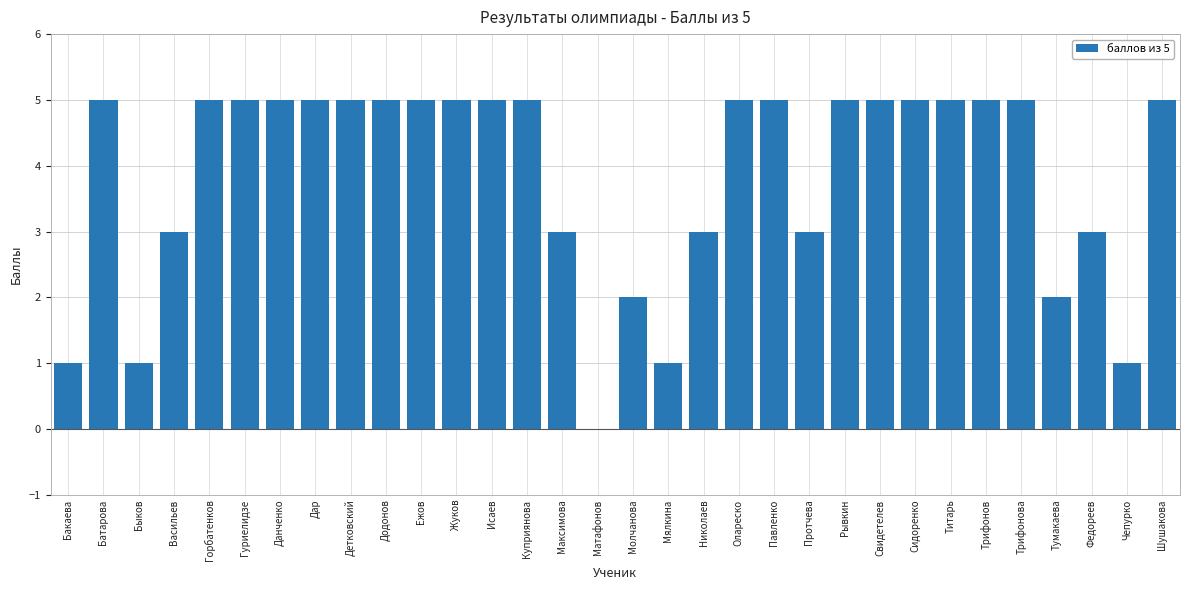

Which has a higher value, Васильев or Батарова?

Батарова